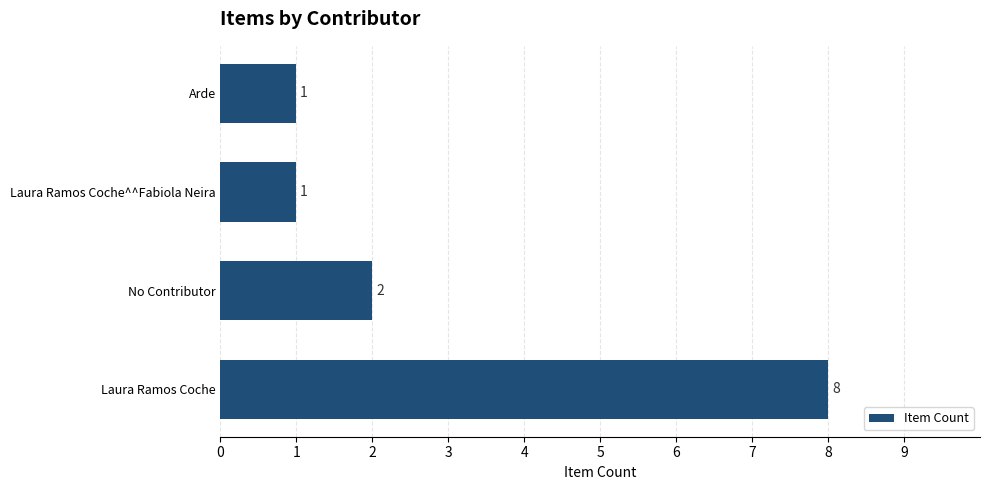

Read the value at Laura Ramos Coche.

8